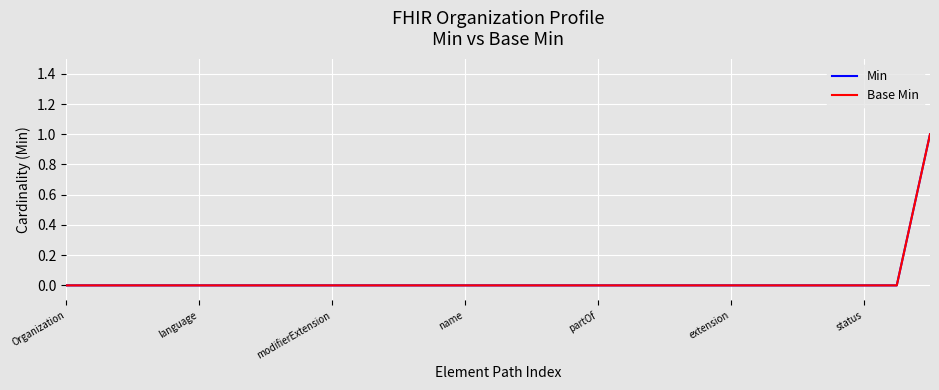

Rank the categories by Base Min value from highest to lowest.

26, Organization, language, modifierExtension, name, partOf, extension, status, 7, 8, 9, 10, 11, 12, 13, 14, 15, 16, 17, 18, 19, 20, 21, 22, 23, 24, 25